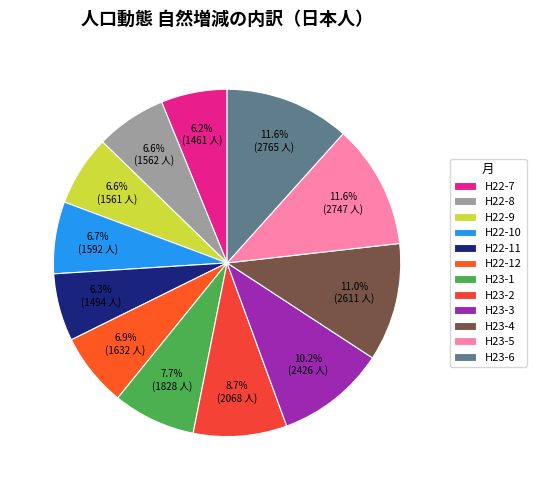

To the nearest percent, what portion does H22-10 represent?

7%